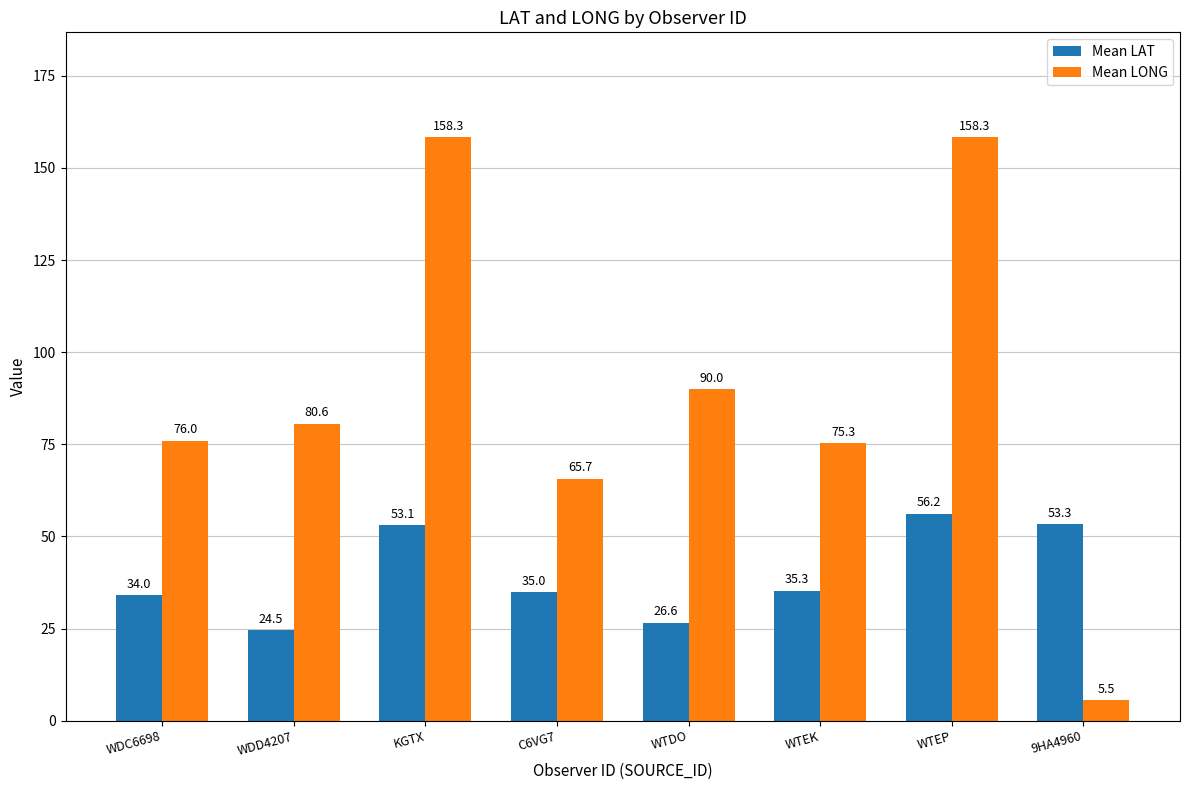

What is the difference between the Mean LONG values at WTEK and 9HA4960?

69.8